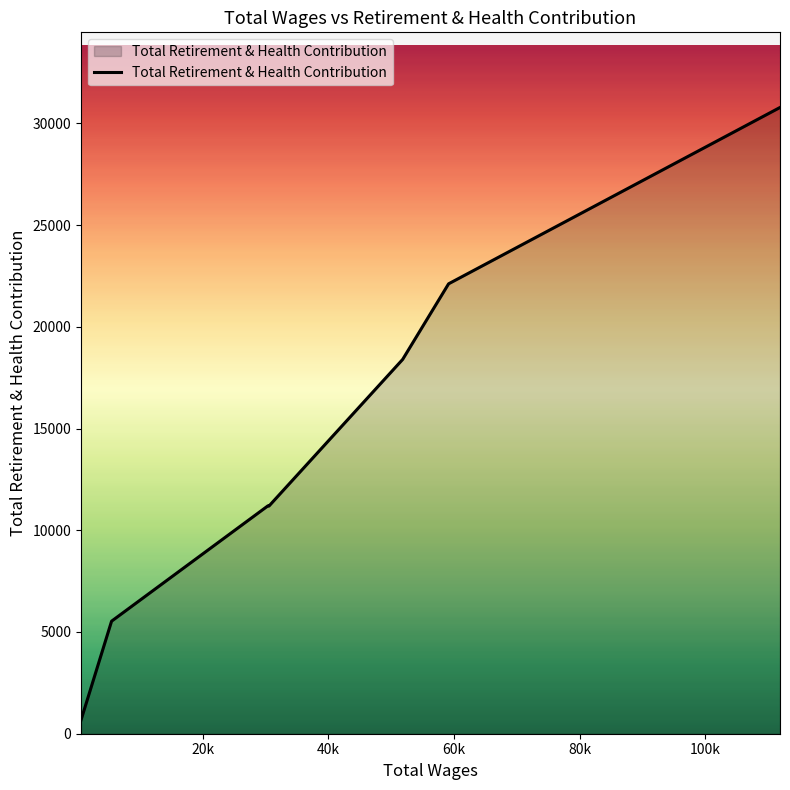

Where is the first local maximum?

30403.0